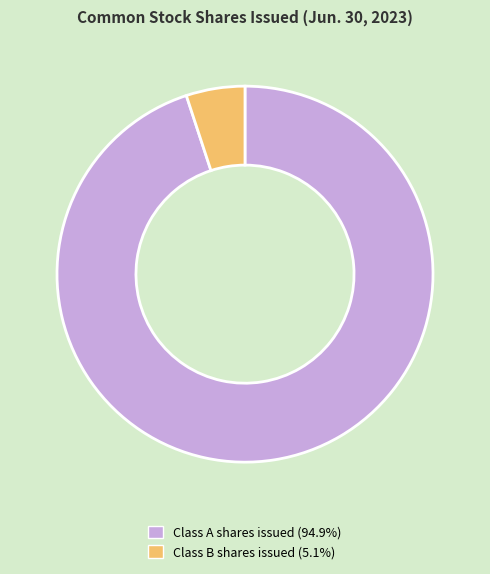

True or false: Class B shares issued accounts for 5% of the total.

True